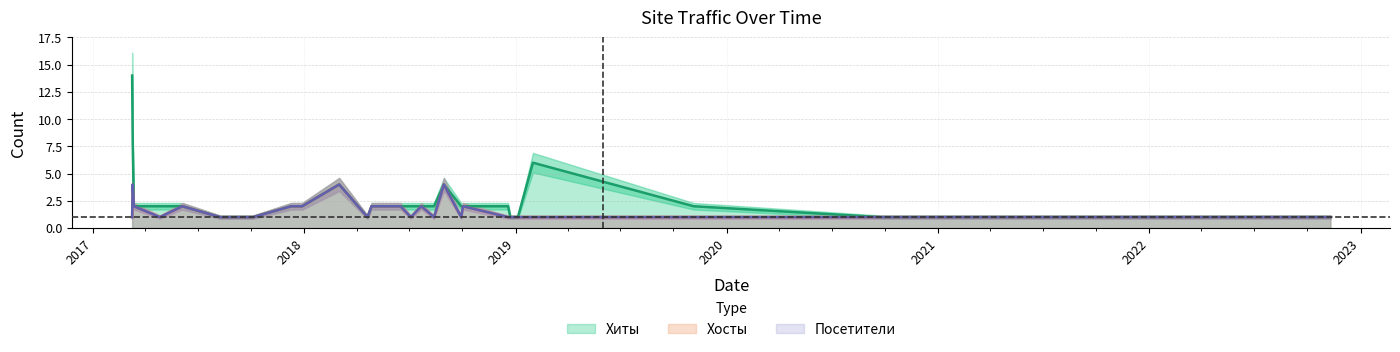

What is the label of the 24th point from the right?

2017-04-26